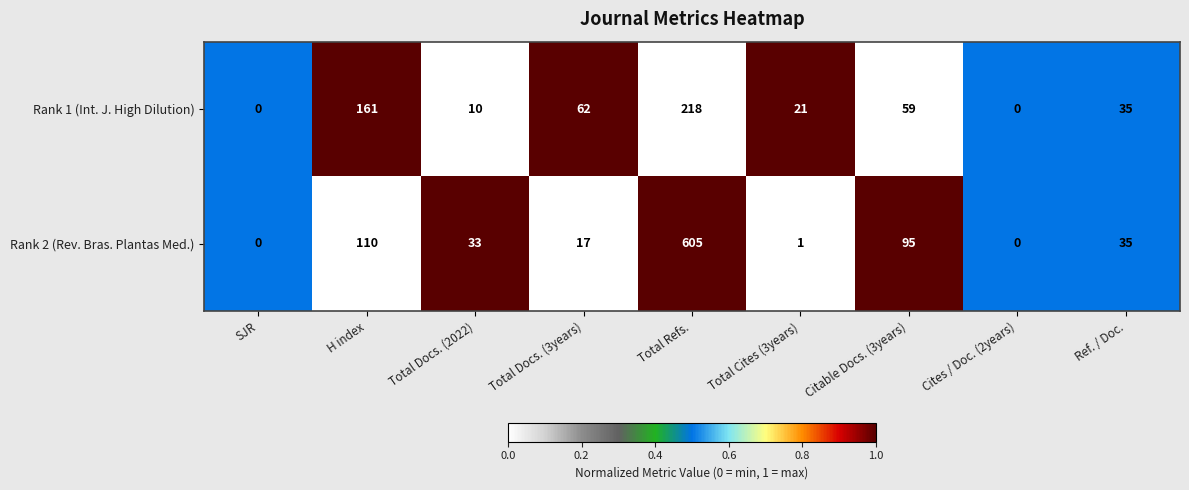

How many categories are shown in the chart?

9